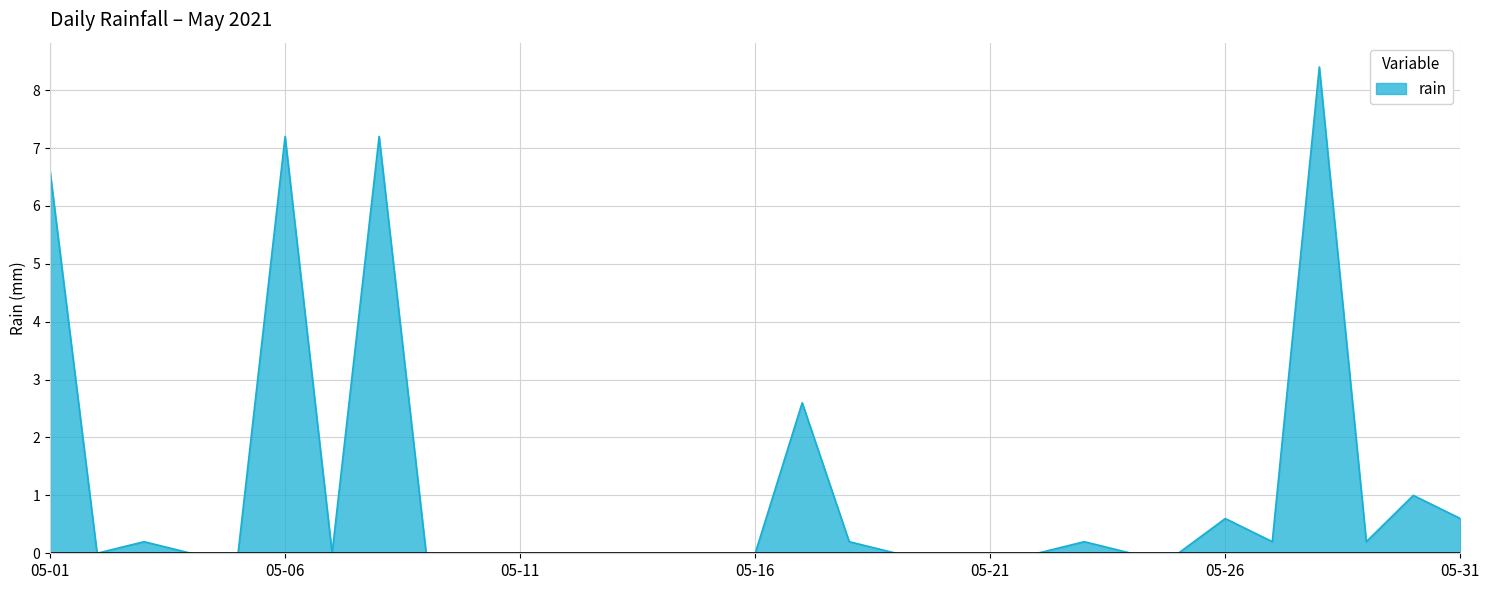

What is the difference between the maximum and minimum values?

8.4